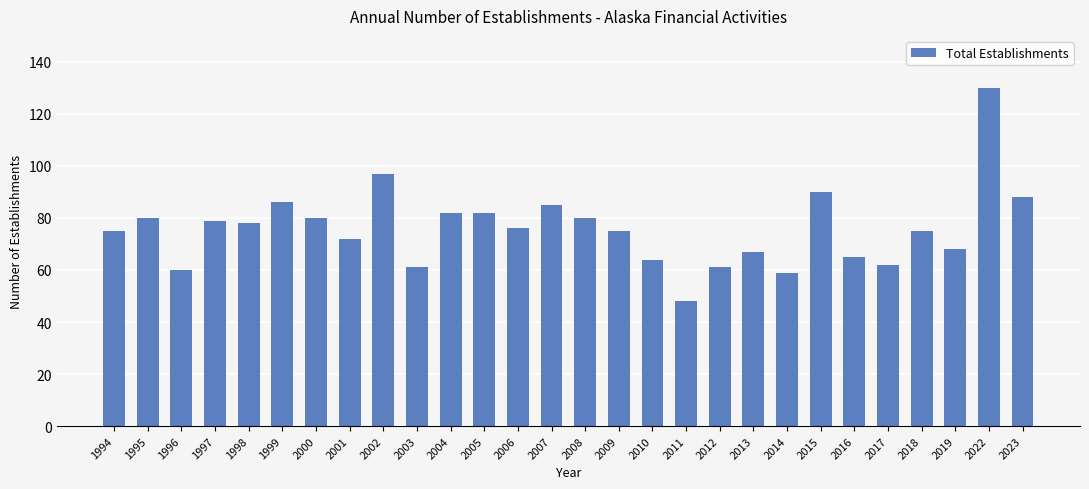

How many data points are less than 76?

14